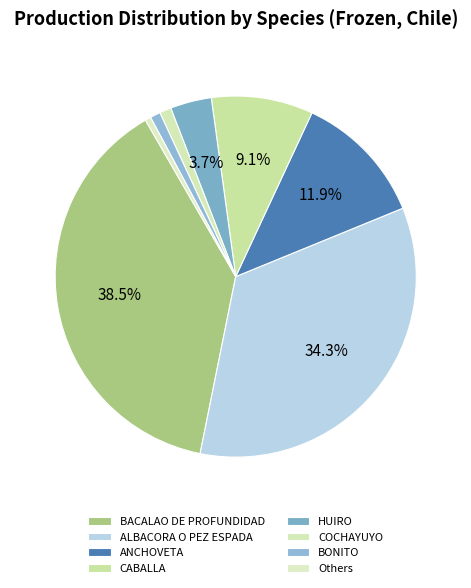

How many segments does this pie chart have?

8